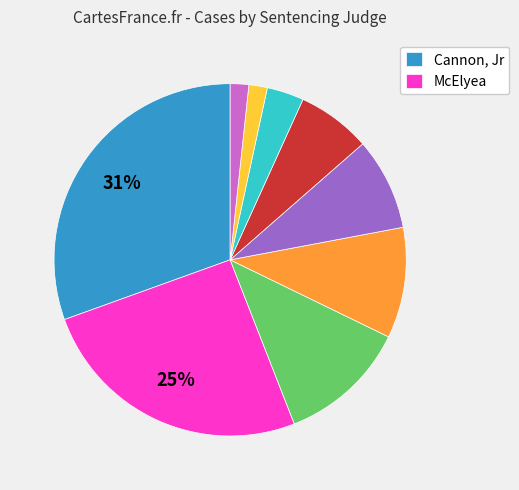

Does any single category account for the majority?

No